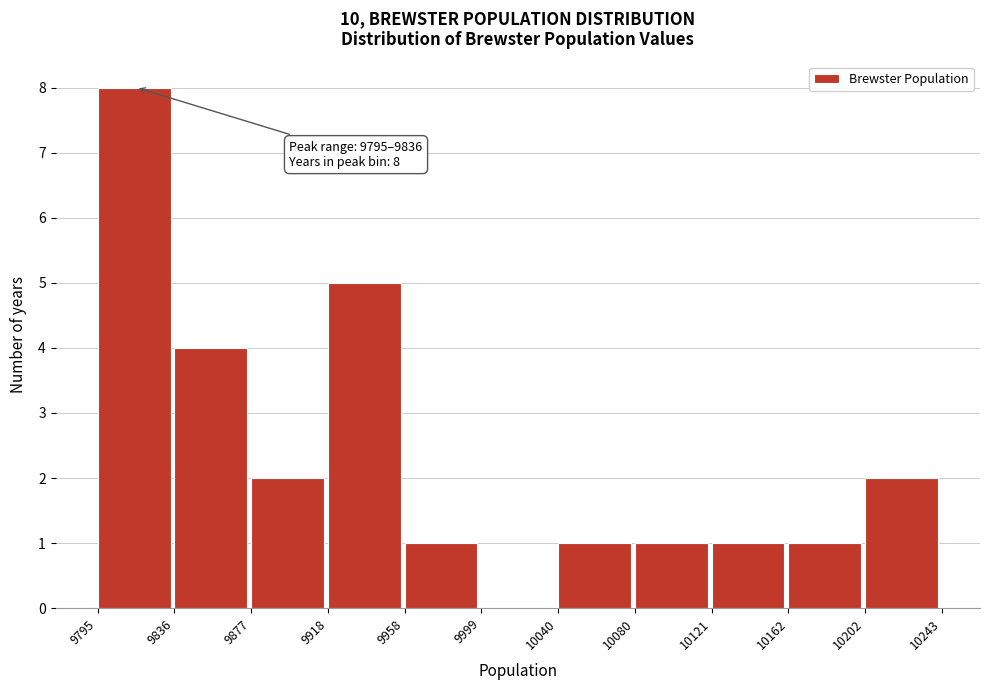

Which range on the x-axis has the tallest bar?

9795 to 9836